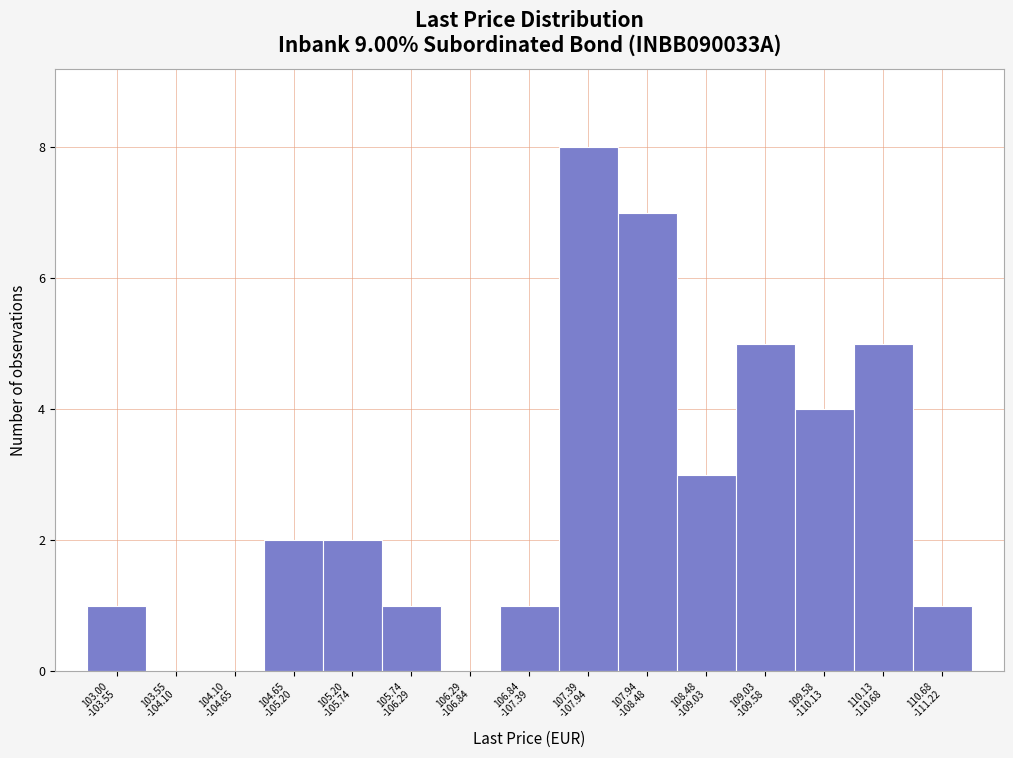

What is the sum of all values?

40